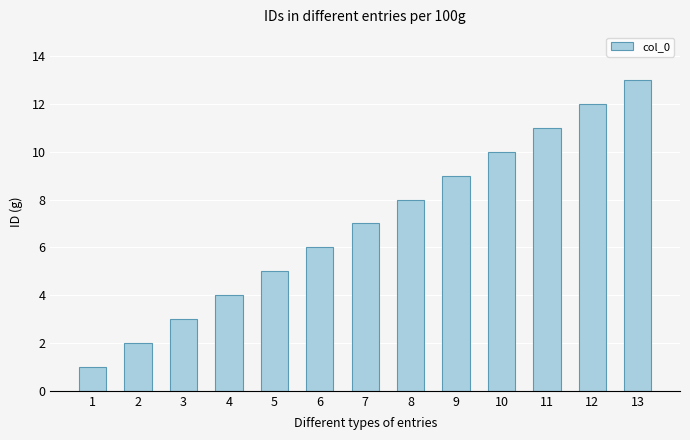

What is the change in value from 5 to 11?

+6